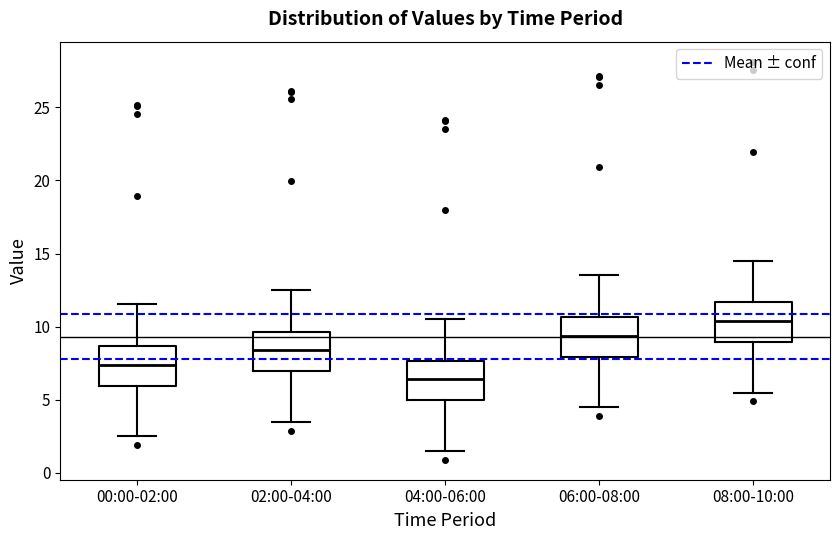

Reading left to right, transcribe this box plot: for each box, give where its median line is, the range the box spans, and where its two whiskers end, as read against the y-axis. The values are not printed on the chart, so give them approximately, as read against the axis.

00:00-02:00: median 7.5, box 6.0 to 8.5, whiskers 2.5 to 11.5
02:00-04:00: median 8.5, box 7.0 to 9.5, whiskers 3.5 to 12.5
04:00-06:00: median 6.5, box 5.0 to 7.5, whiskers 1.5 to 10.5
06:00-08:00: median 9.5, box 8.0 to 10.5, whiskers 4.5 to 13.5
08:00-10:00: median 10.5, box 9.0 to 11.5, whiskers 5.5 to 14.5